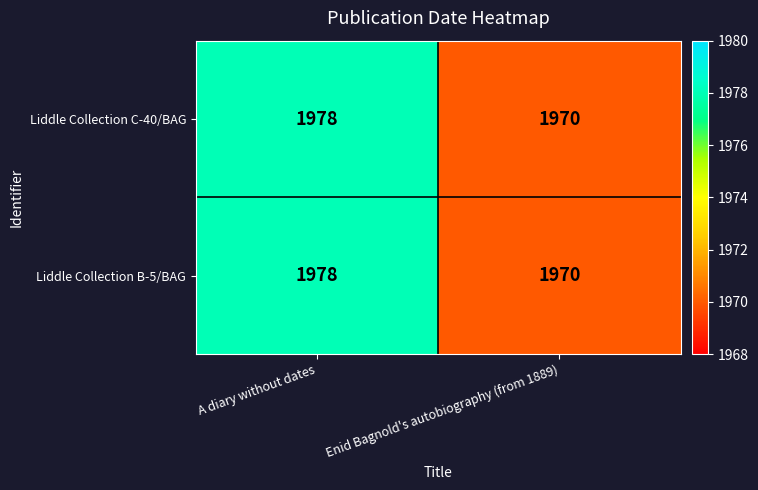

Reading left to right, what are all the values shown in this chart?

Liddle Collection C-40/BAG: 1978	1970
Liddle Collection B-5/BAG: 1978	1970